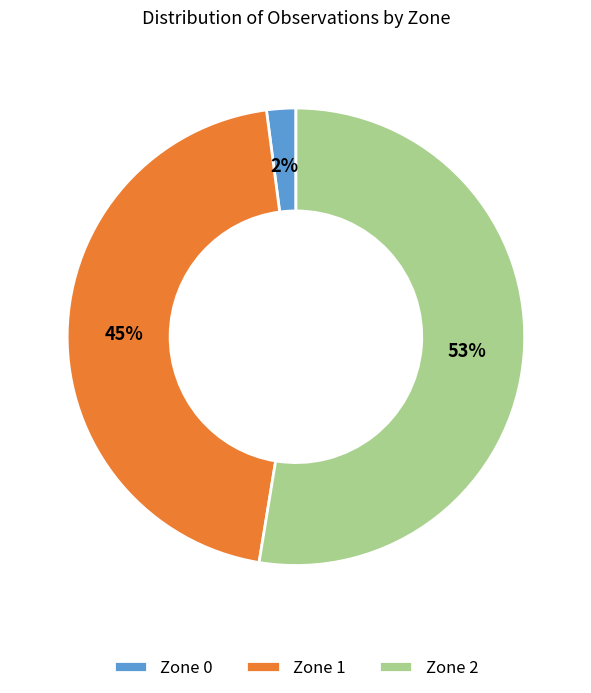

Is the sum of Zone 2 and Zone 1 greater than half?

Yes